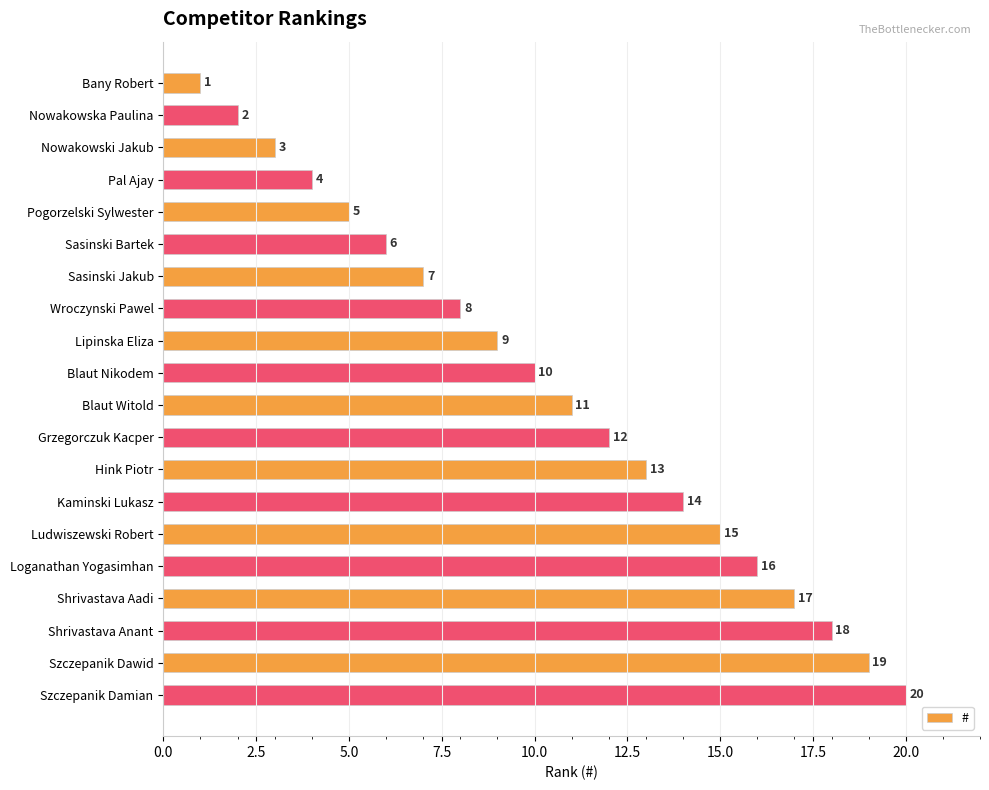

True or false: the data shows 16 at Loganathan Yogasimhan.

True